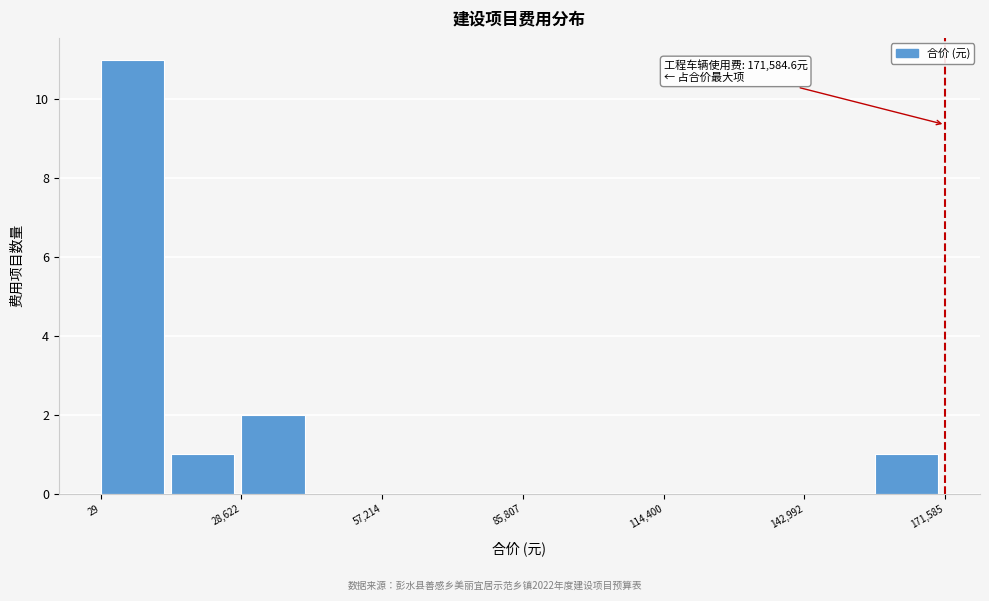

Read against the x-axis, roughly where is the centre of the tallest bar?

5000